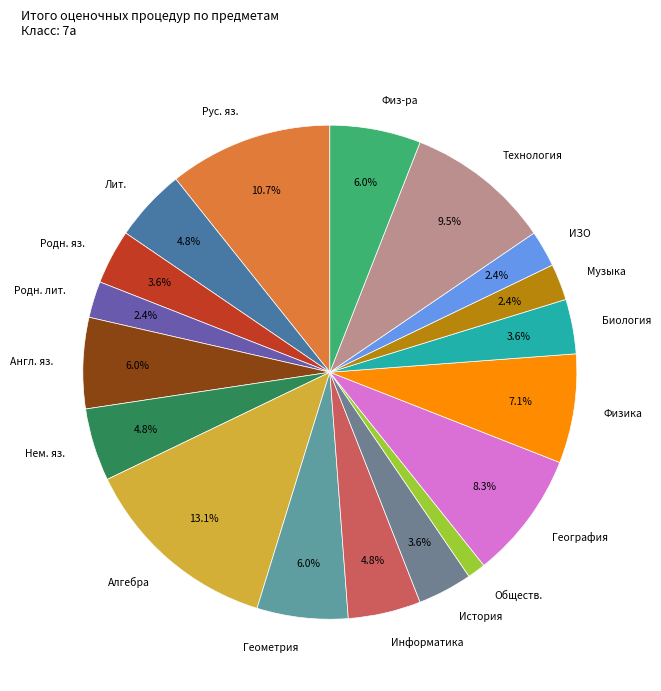

Which has a higher value, Обществ. or Физ-ра?

Физ-ра